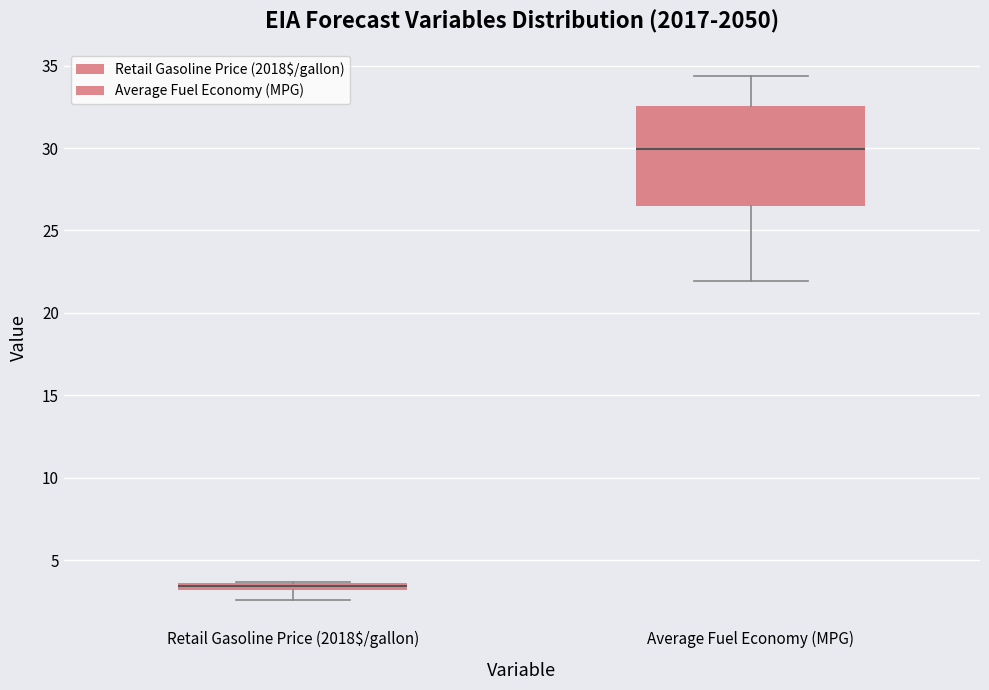

Which box's median line is the highest?

Average Fuel Economy (MPG)